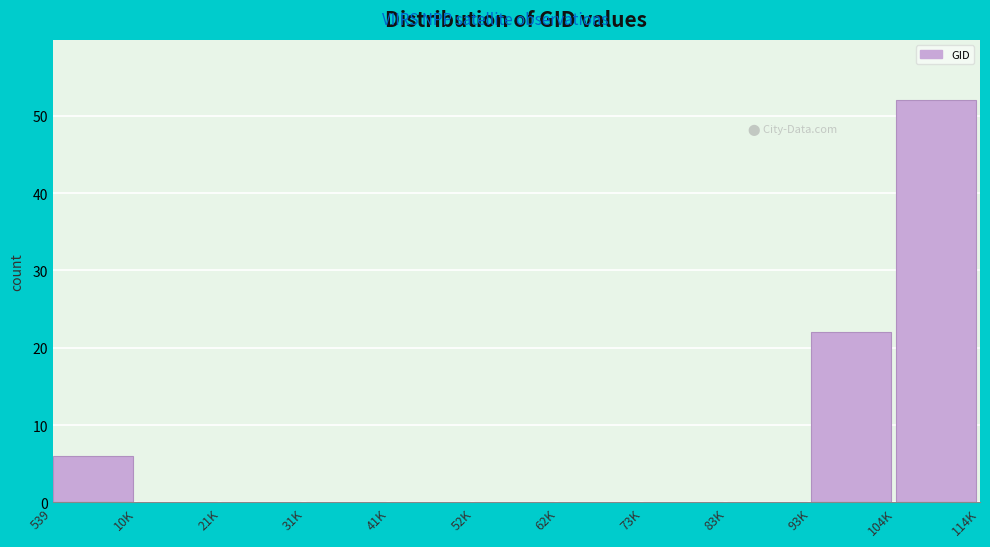

Reading left to right, what are all the values shown in this chart?

539=6	10K=0	21K=0	31K=0	41K=0	52K=0	62K=0	73K=0	83K=0	93K=22	104K=52